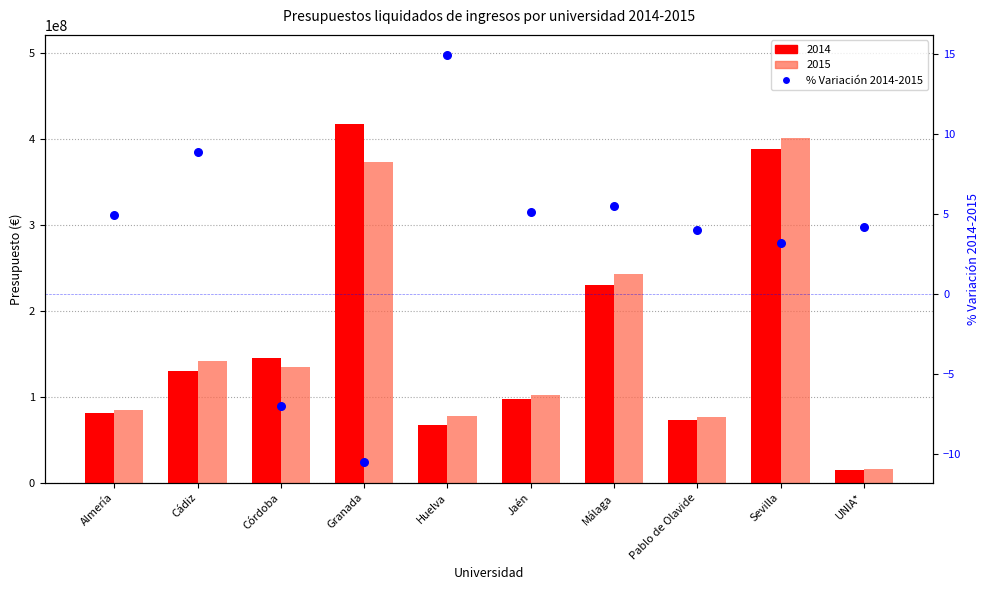

Between Pablo de Olavide and Huelva, which is larger?

Huelva